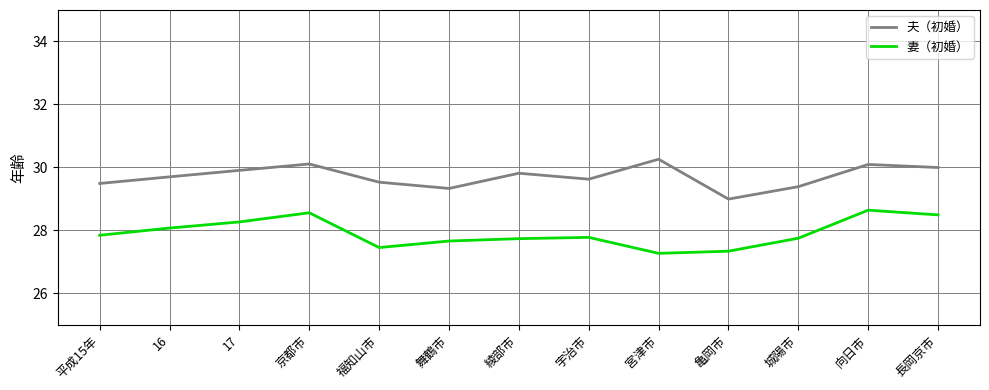

Which category has the highest value across all series?

宮津市